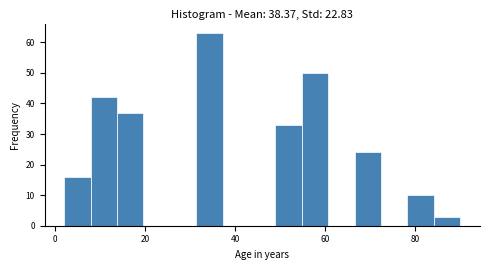

Read against the x-axis, roughly where is the centre of the tallest bar?

34